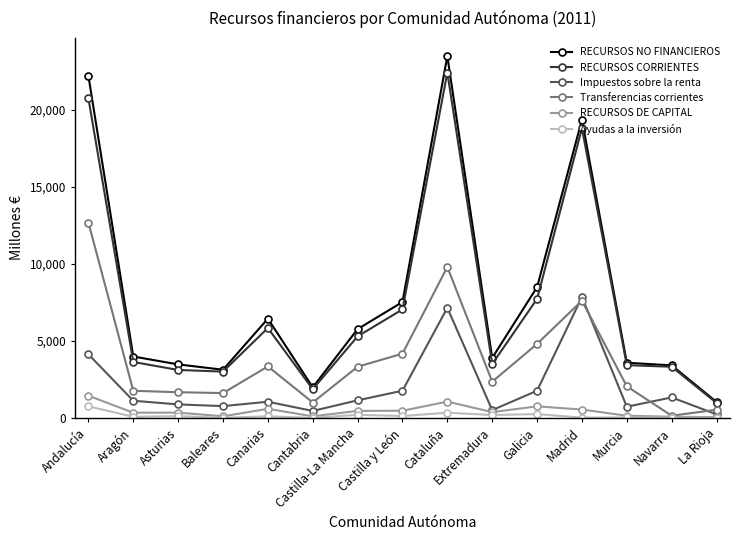

True or false: RECURSOS CORRIENTES has more than 0 points higher than both neighbors.

True